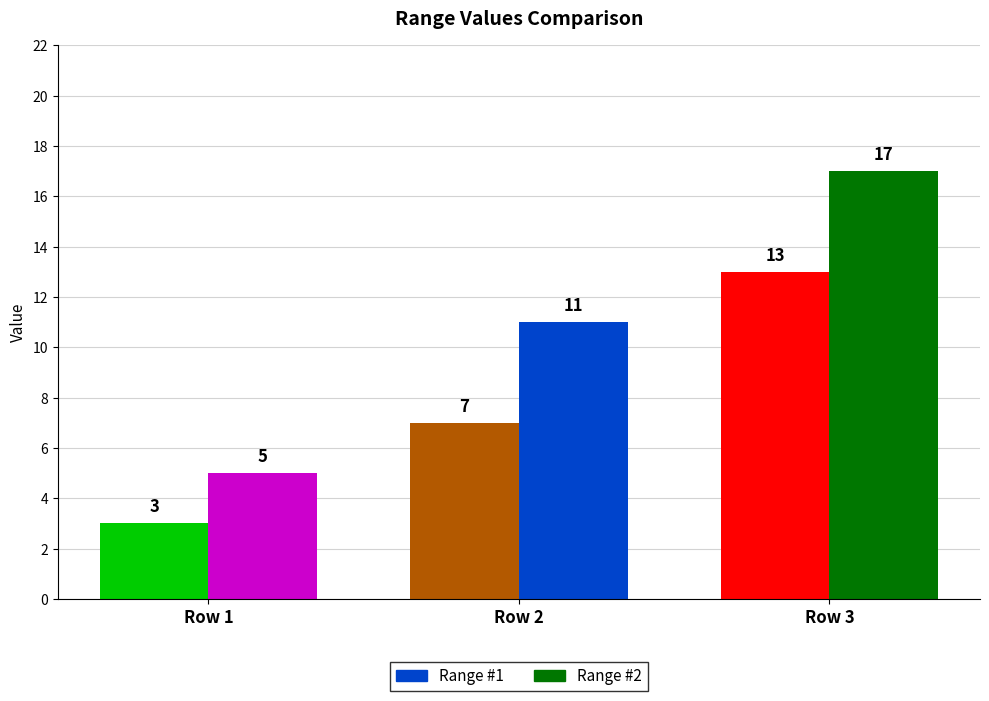

List the series in order of their overall mean, highest first.

Range #2, Range #1